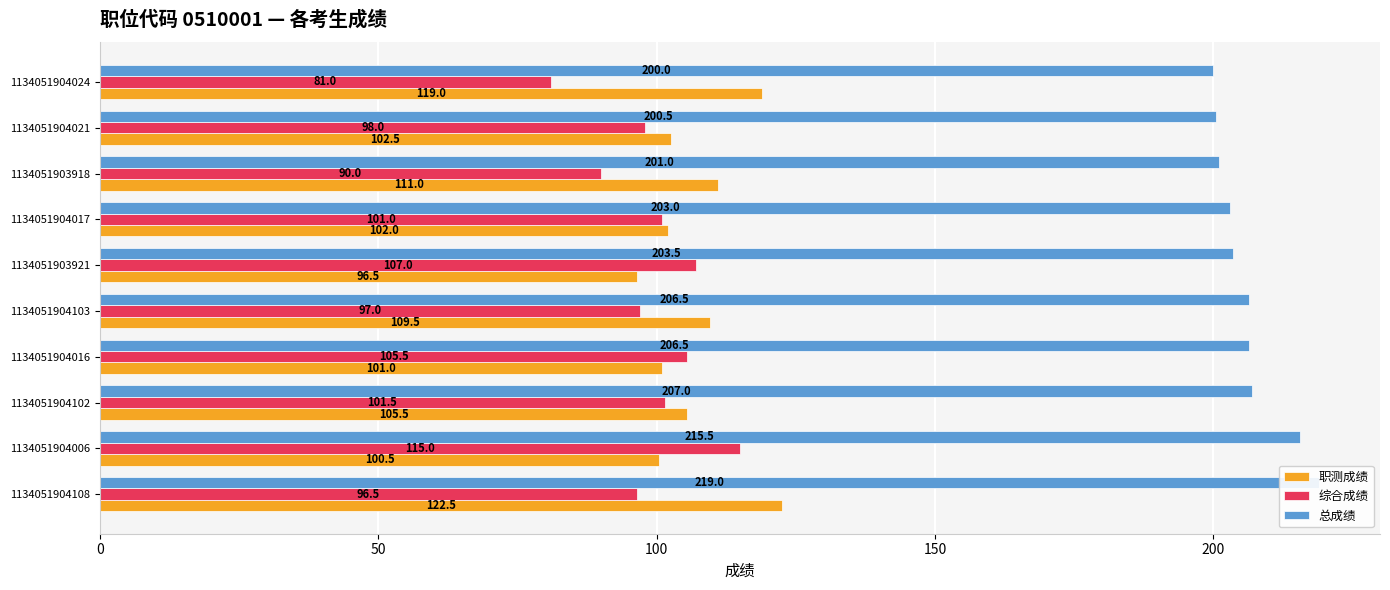

Are the bars grouped side by side (vs. stacked)?

Yes